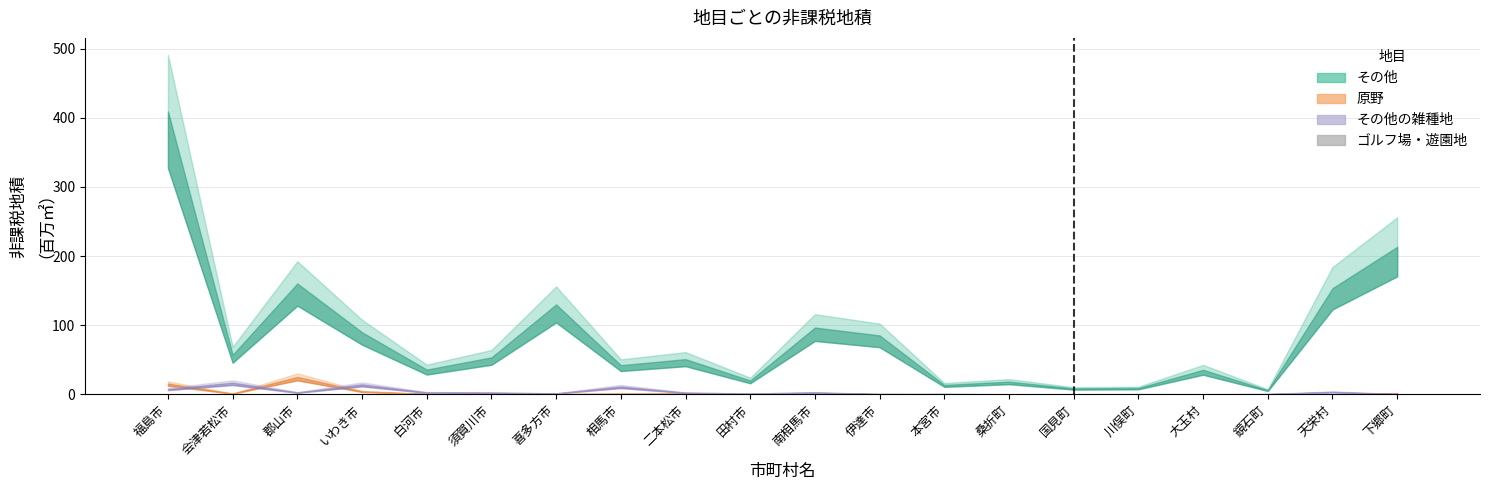

The chart shows a value of 0.0 at 郡山市. True or false?

True